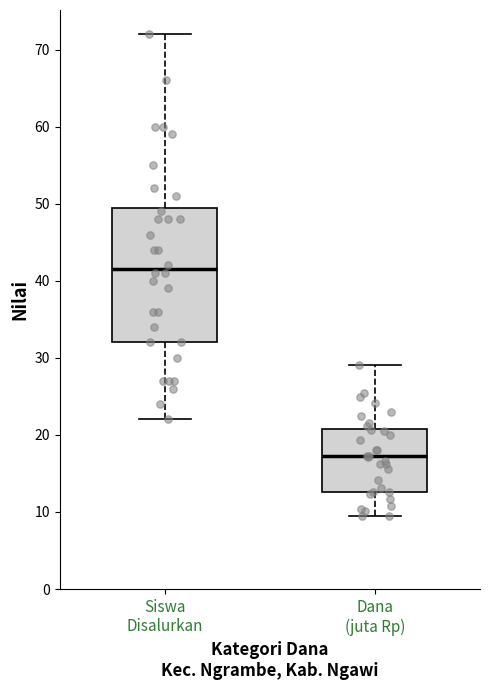

Where is the lower edge of the box for Siswa Disalurkan on the y-axis? The values are not printed on the chart, so give them approximately, as read against the axis.

32